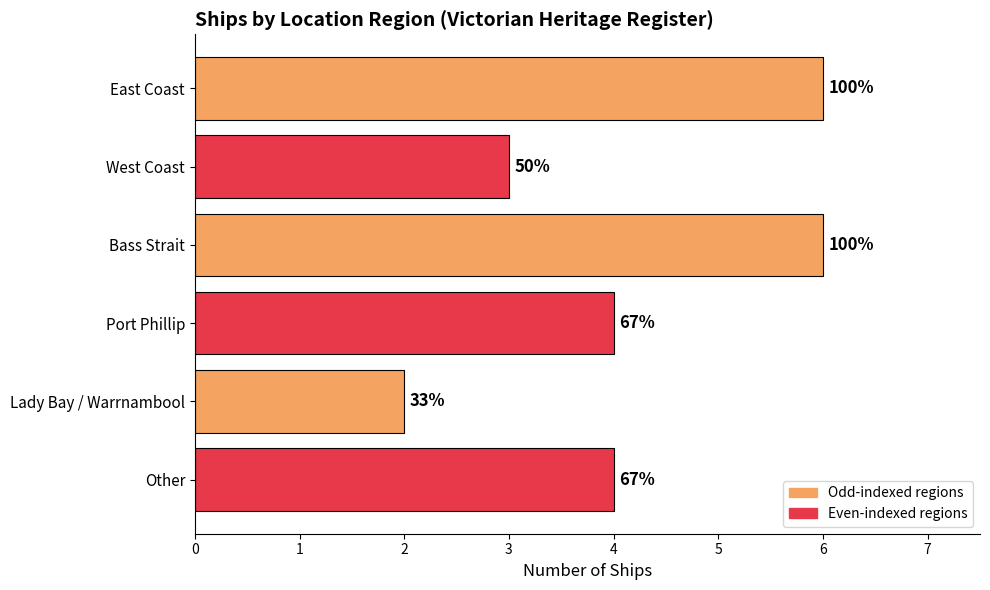

Are the bars horizontal?

Yes